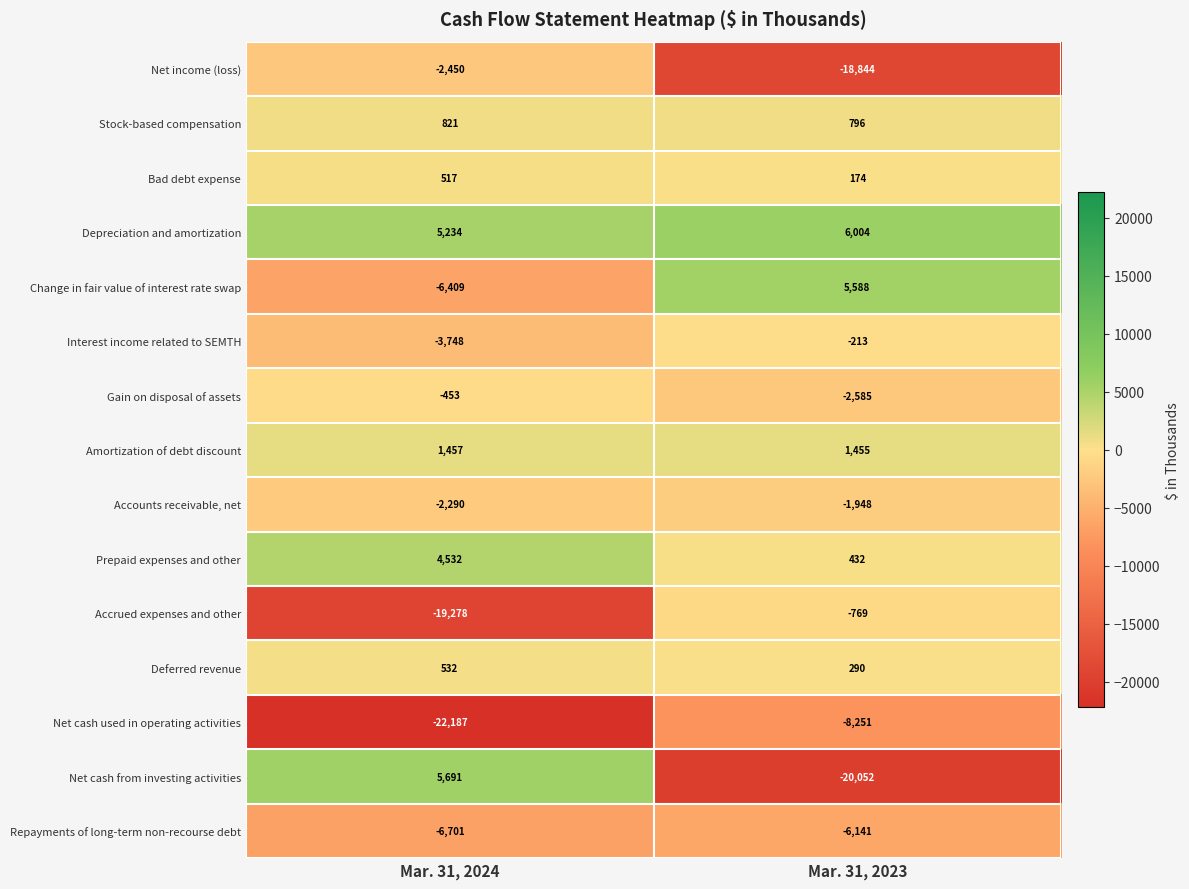

Which series has the widest spread of values?

Net cash from investing activities